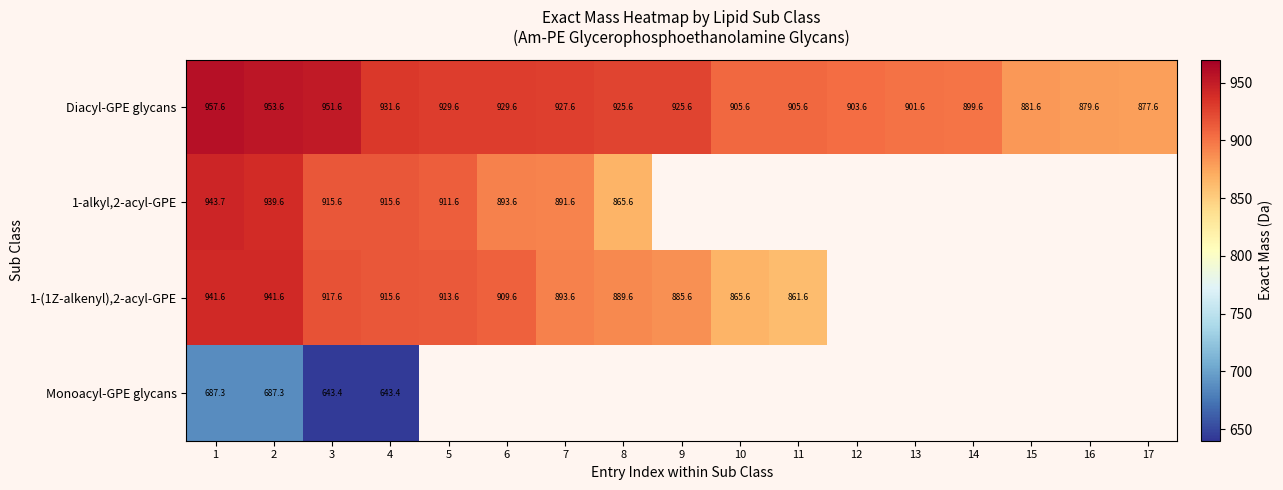

What is the smallest value displayed?

643.4